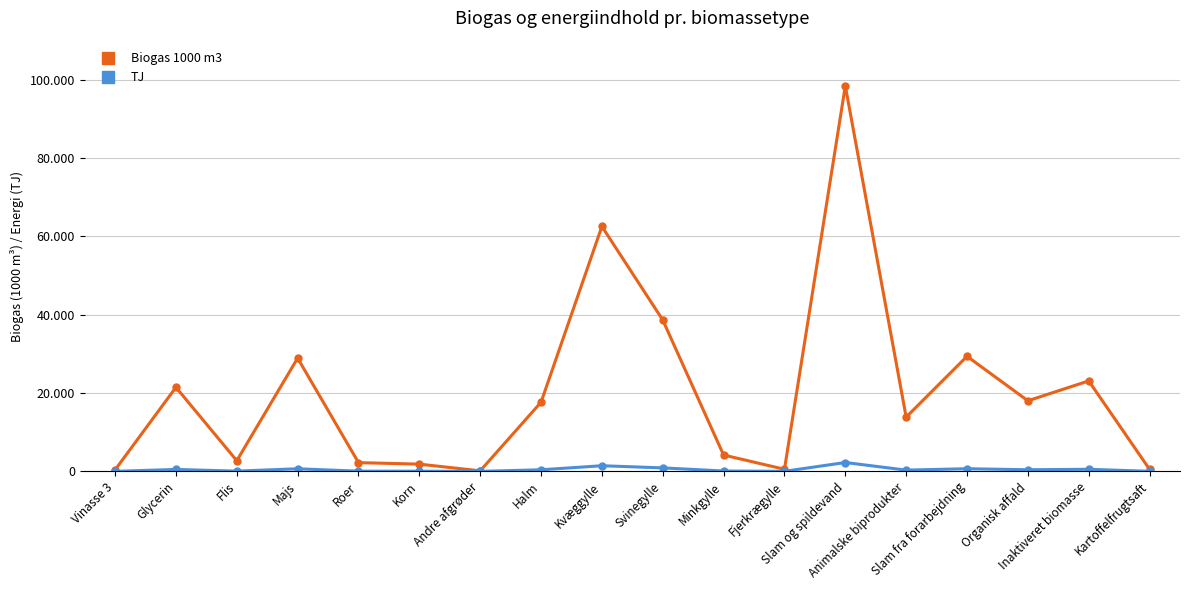

What value does the TJ series have at Kvæggylle?

1438.8